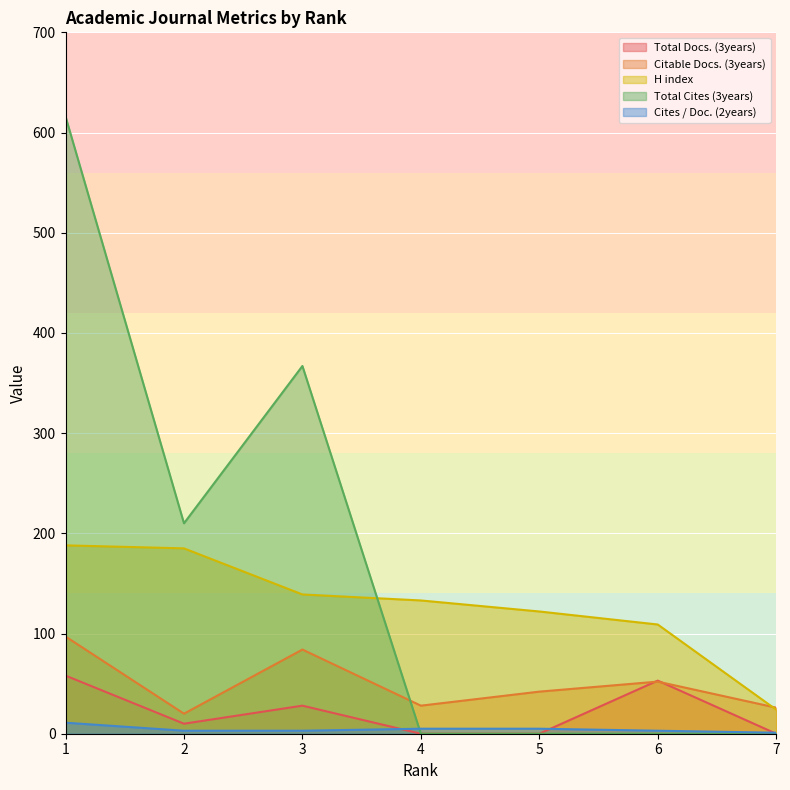

Read the Cites / Doc. (2years) value at 6.

3